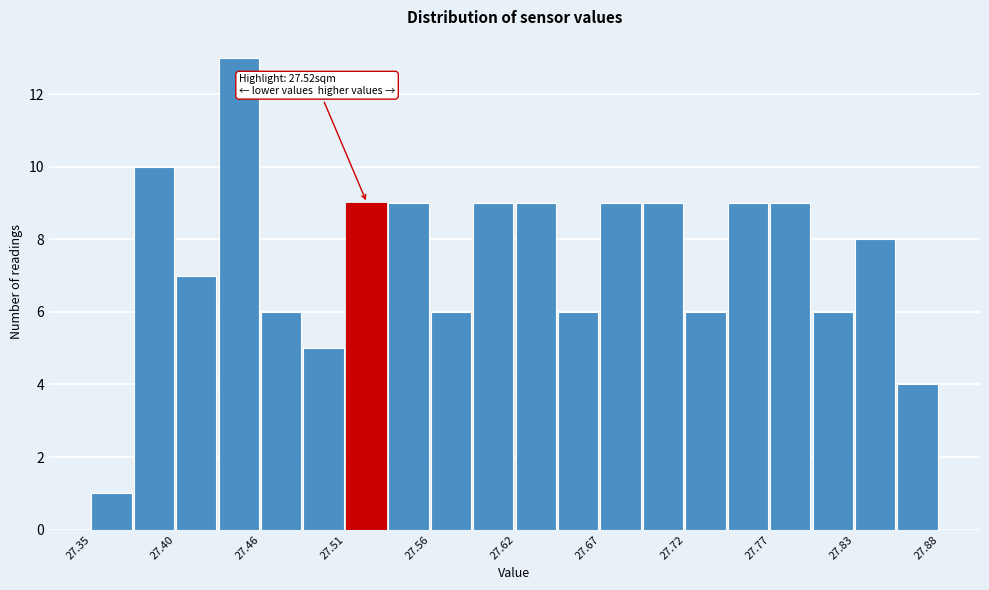

Read against the x-axis, roughly where is the centre of the tallest bar?

27.44